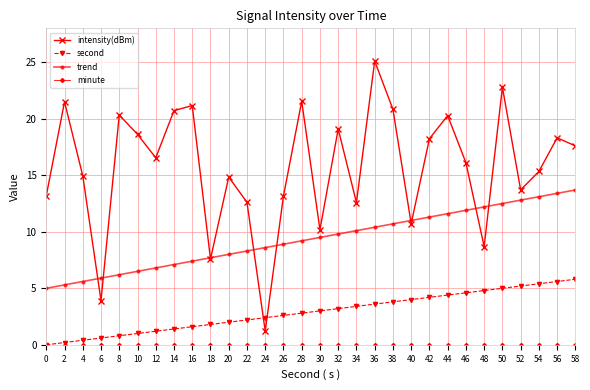

How many lines are shown in the chart?

4